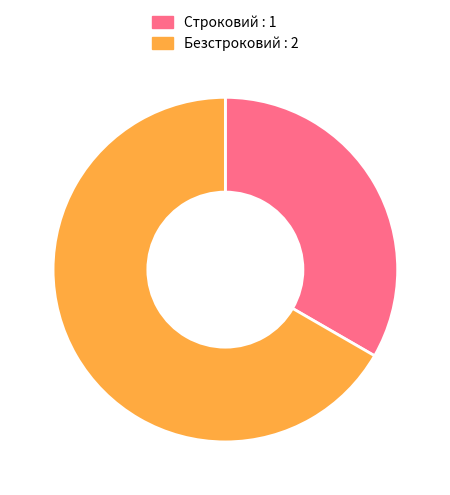

Is it true that Строковий is 40% of the pie?

False